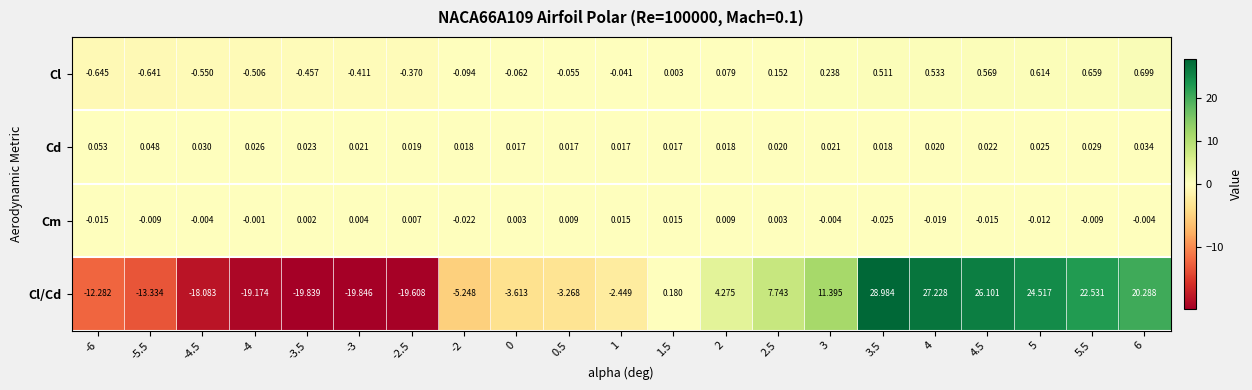

Which series changed the most between -2.5 and 2.5?

Cl/Cd